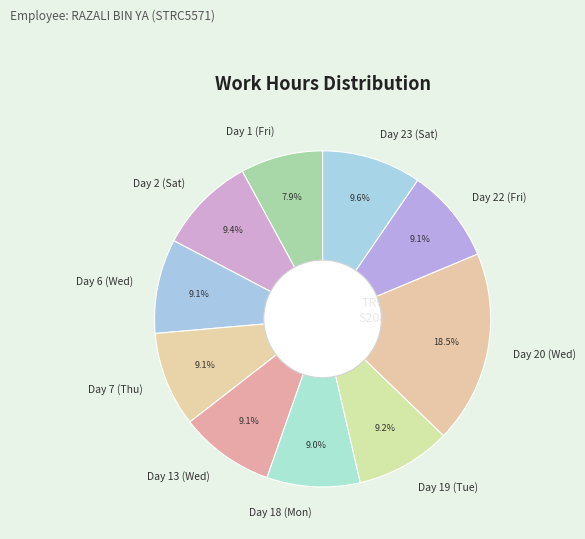

What percentage is the Day 2 (Sat) slice, to the nearest percent?

9%